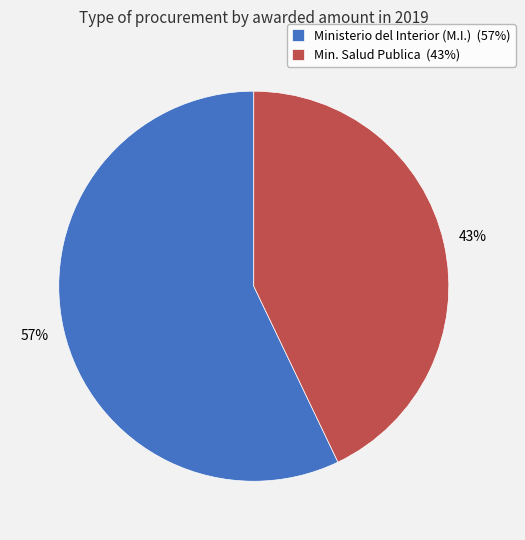

How many segments does this pie chart have?

2